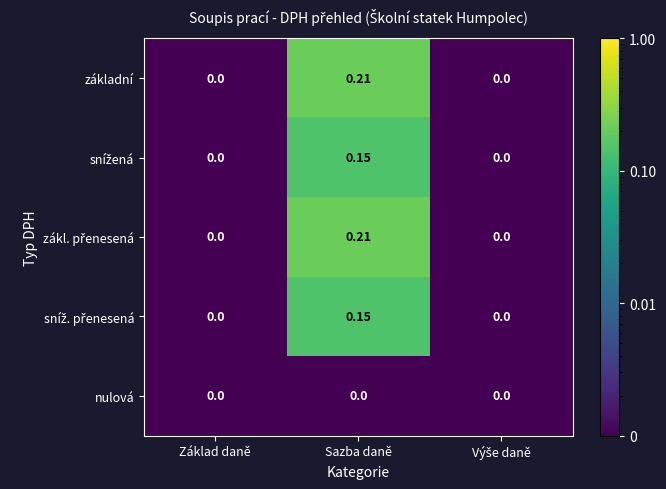

At which category is the sum across all series the highest?

Sazba daně